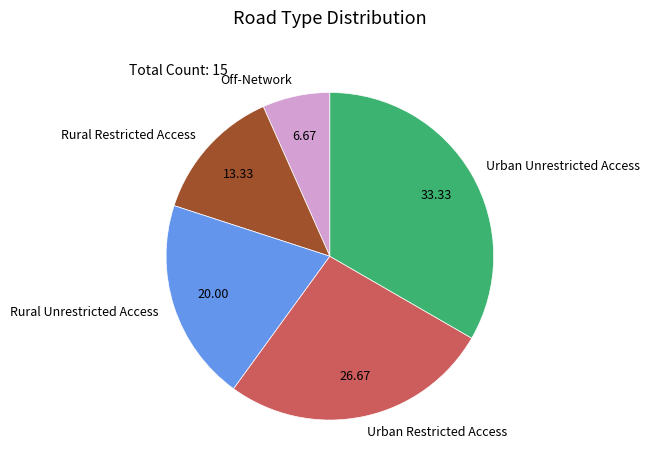

Rank the categories by value from highest to lowest.

Urban Unrestricted Access, Urban Restricted Access, Rural Unrestricted Access, Rural Restricted Access, Off-Network